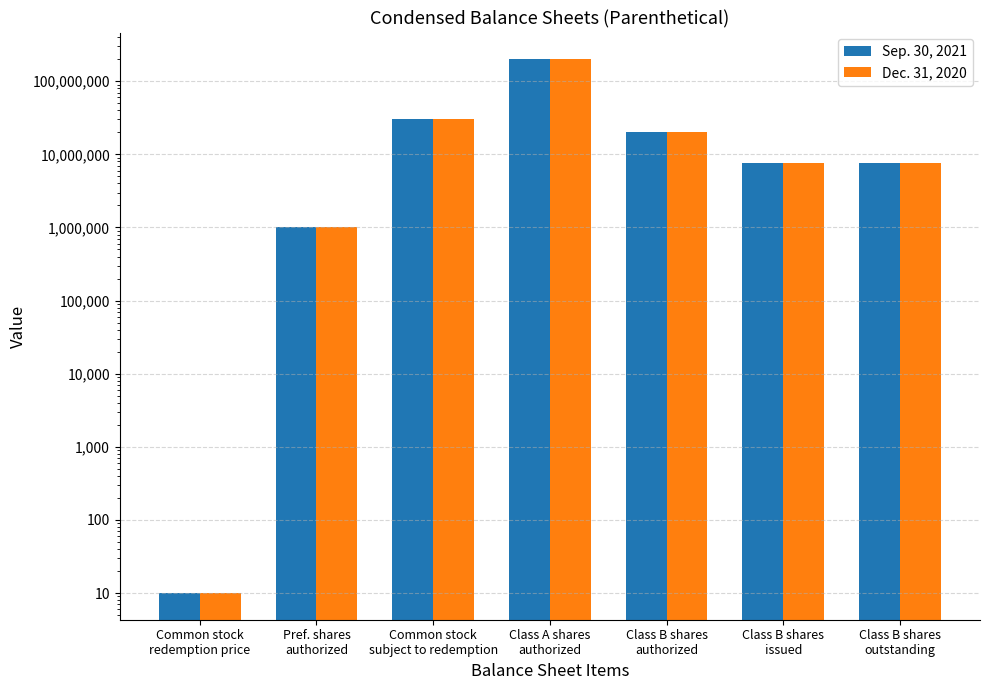

Does the chart contain any negative values?

No